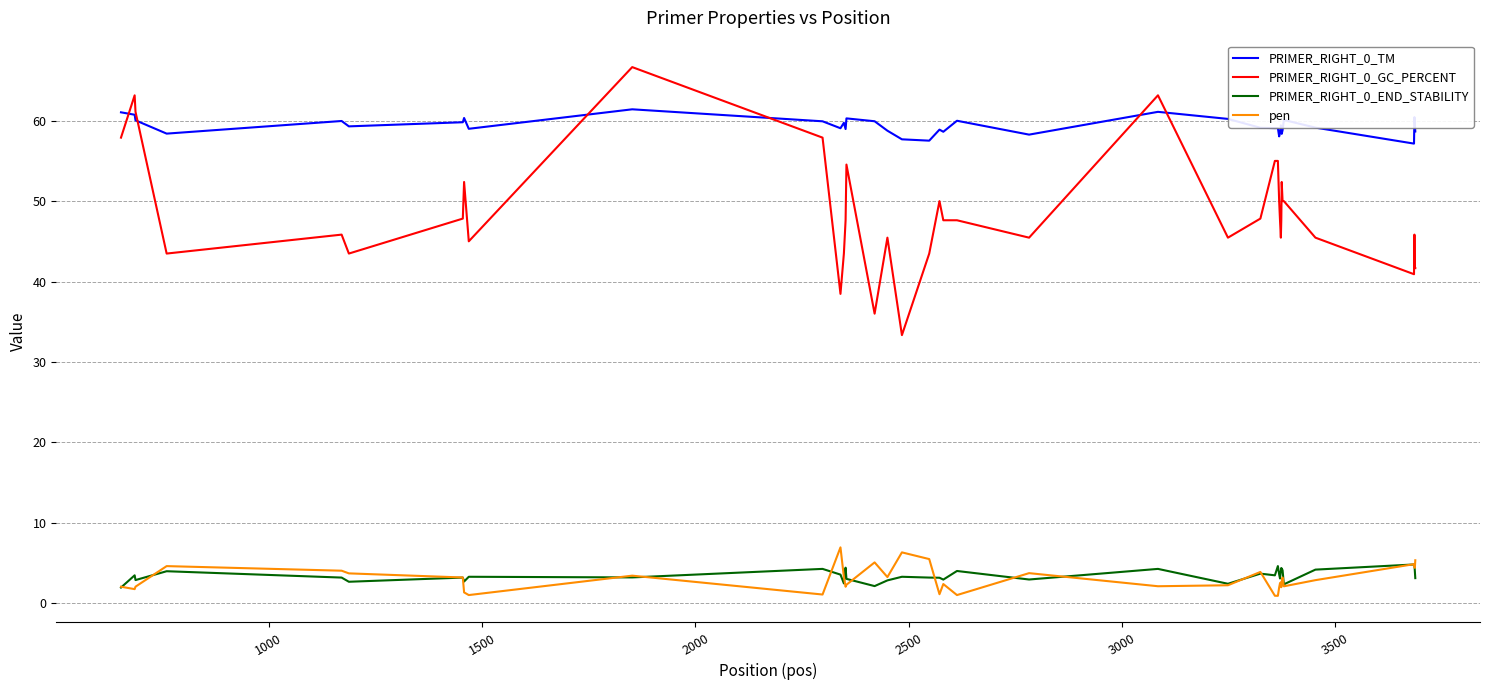

Does the chart display data point markers on the line(s)?

No